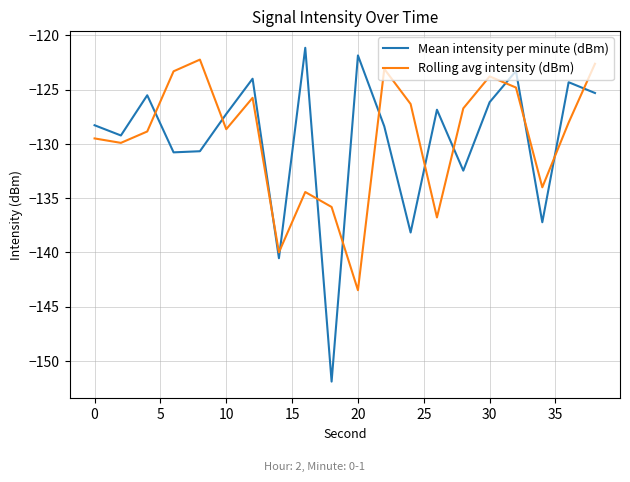

True or false: Rolling avg intensity (dBm) and Mean intensity per minute (dBm) cross at least once.

True